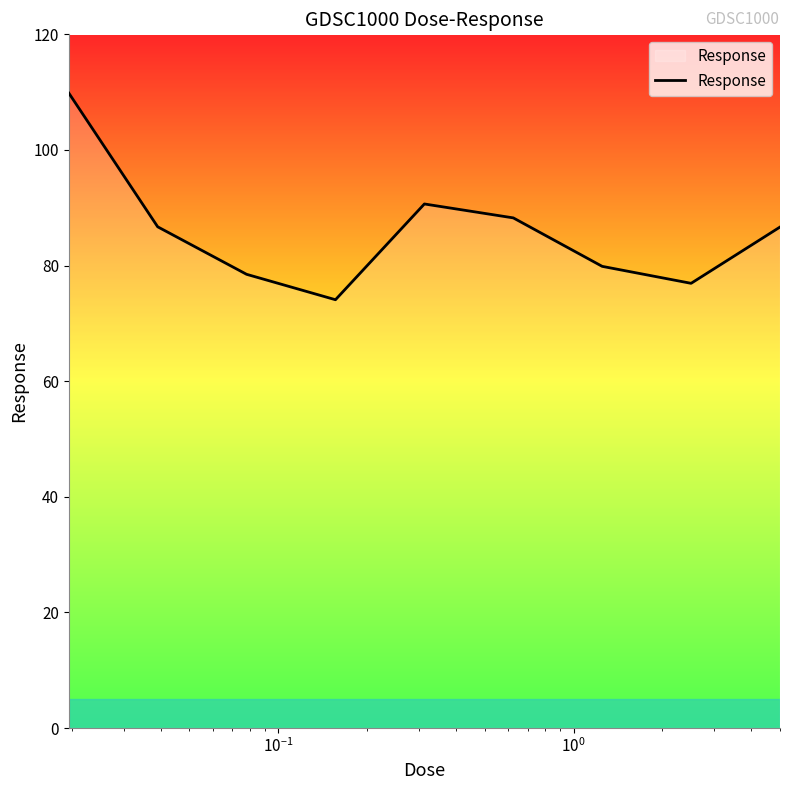

What is the difference between the maximum and minimum values?

35.8